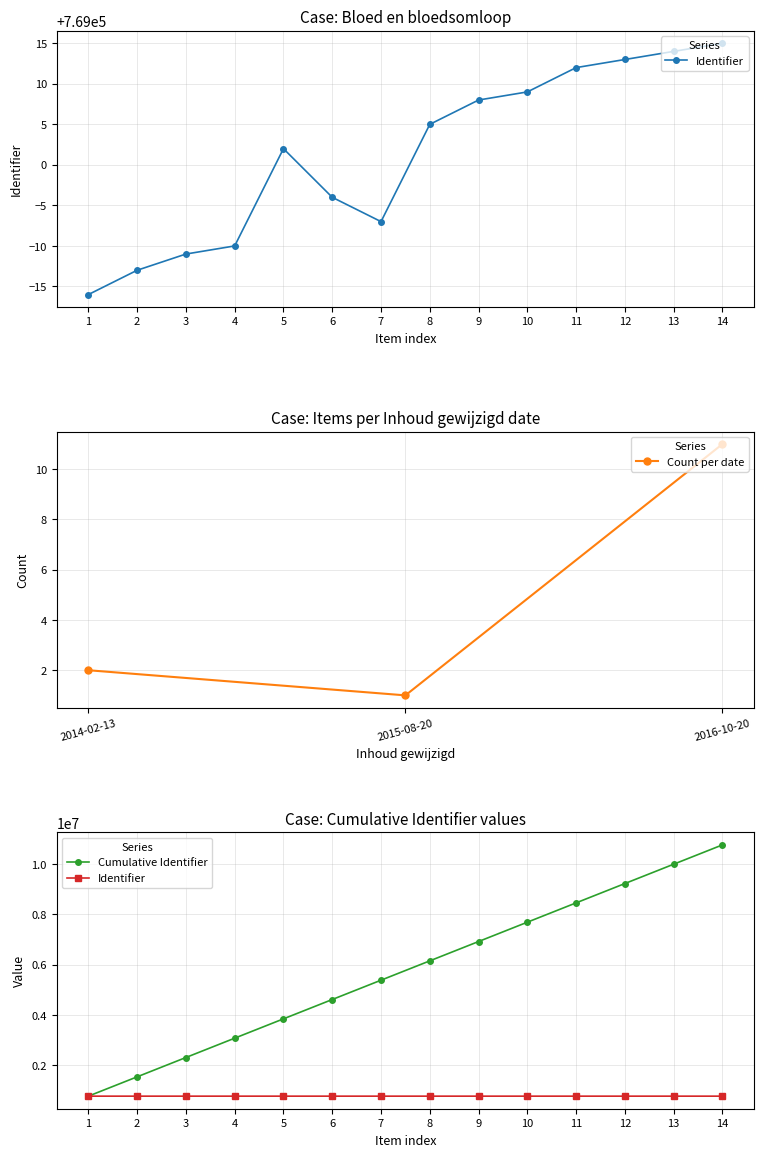

Rank the categories by Count per date value from lowest to highest.

2015-08-20, 2014-02-13, 2016-10-20